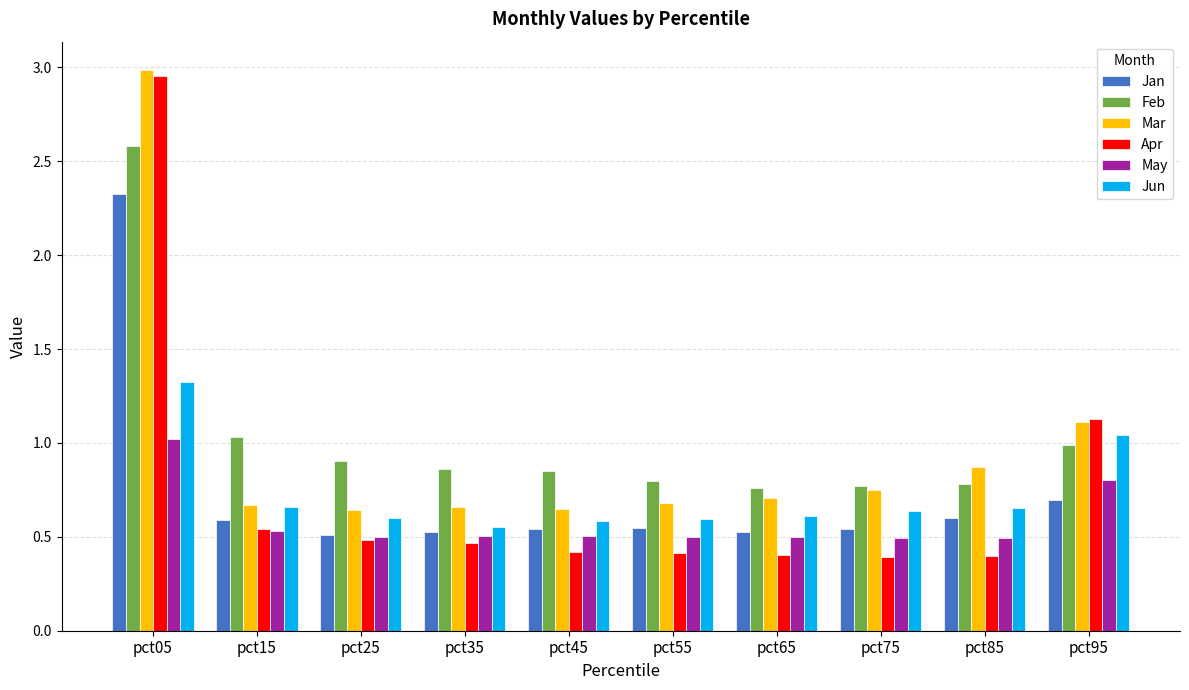

Which category has the highest value in the May series?

pct05